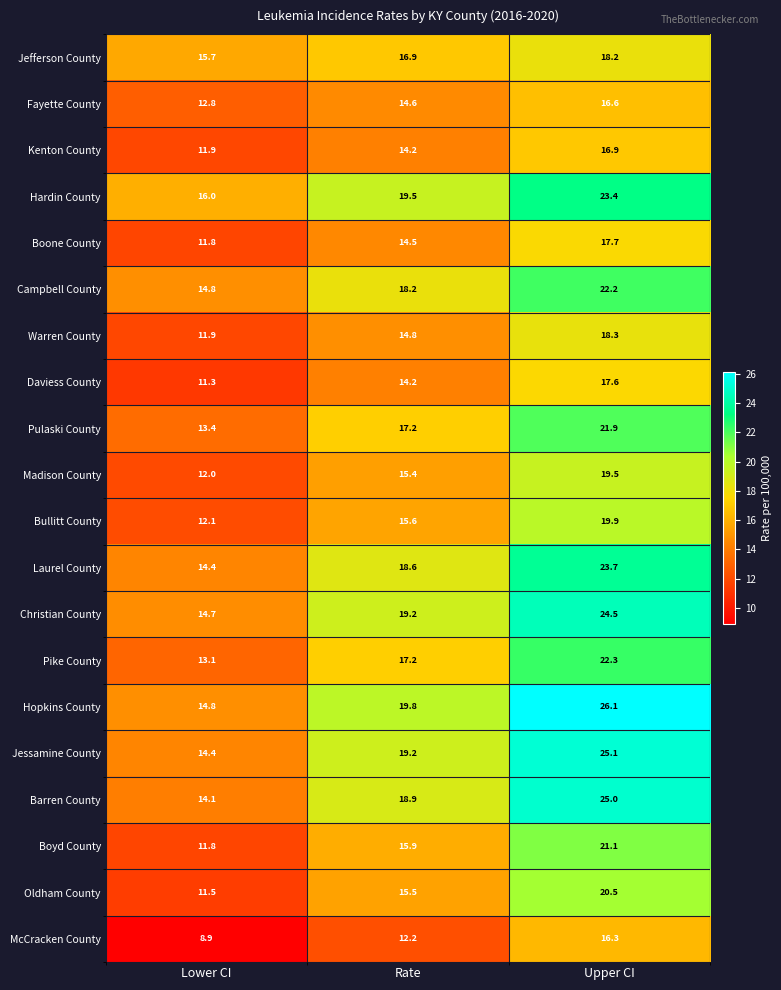

At which label is Oldham County closest to 16?

Rate